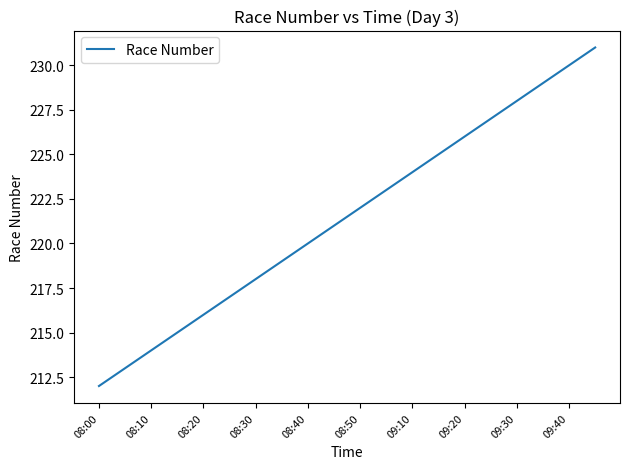

What is the smallest value displayed?

212